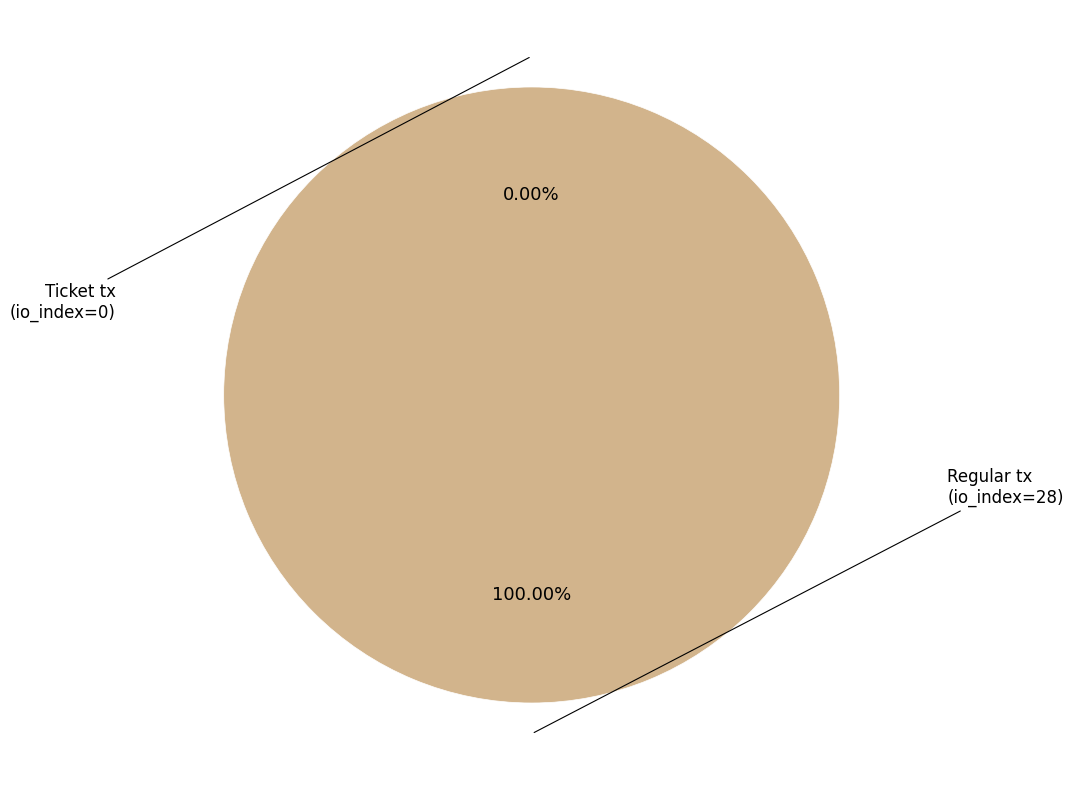

Which has a higher value, Ticket tx
(io_index=0) or Regular tx
(io_index=28)?

Regular tx
(io_index=28)